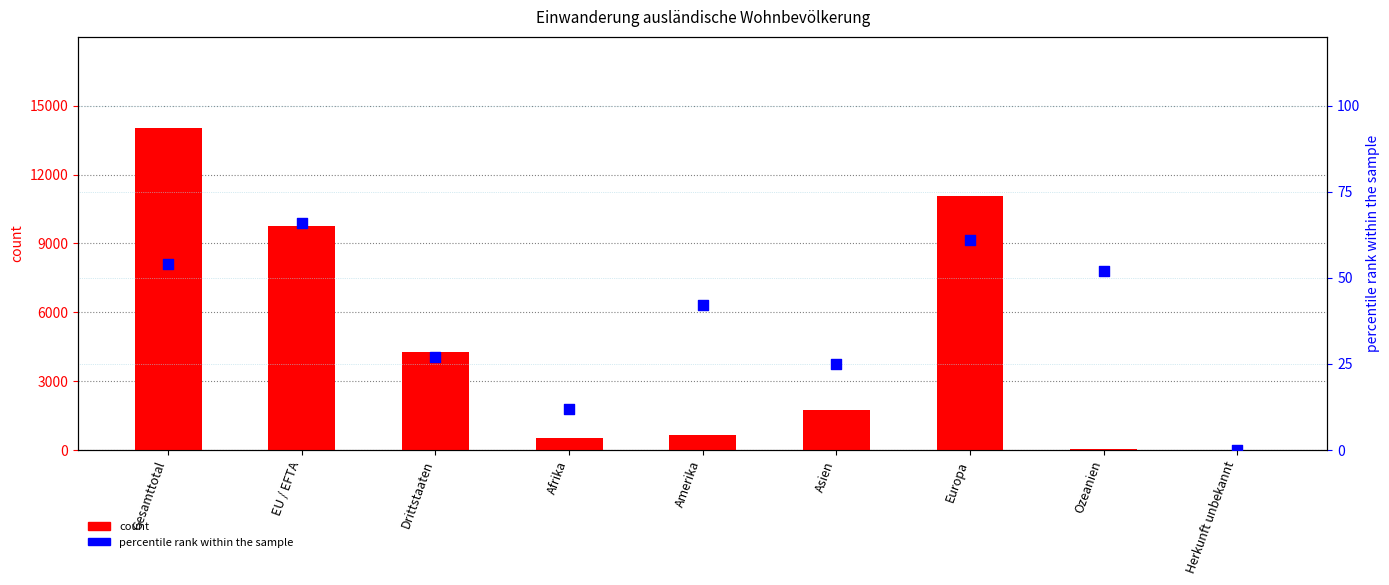

At which category is the sum across all series the highest?

Gesamttotal